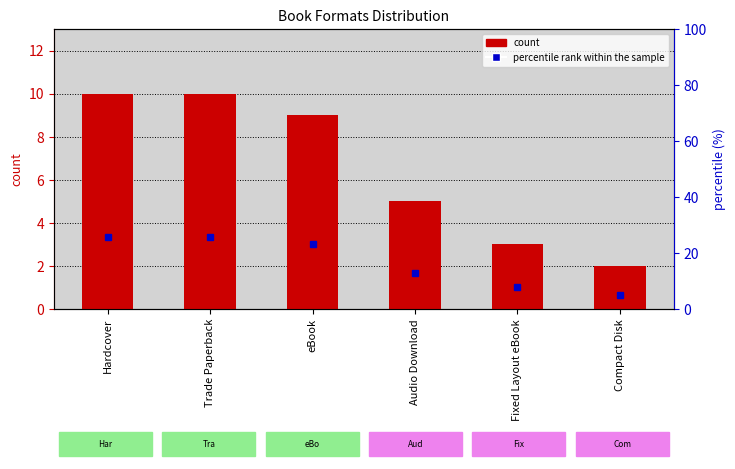

What is the sum of all percentile rank within the sample values?

100.0